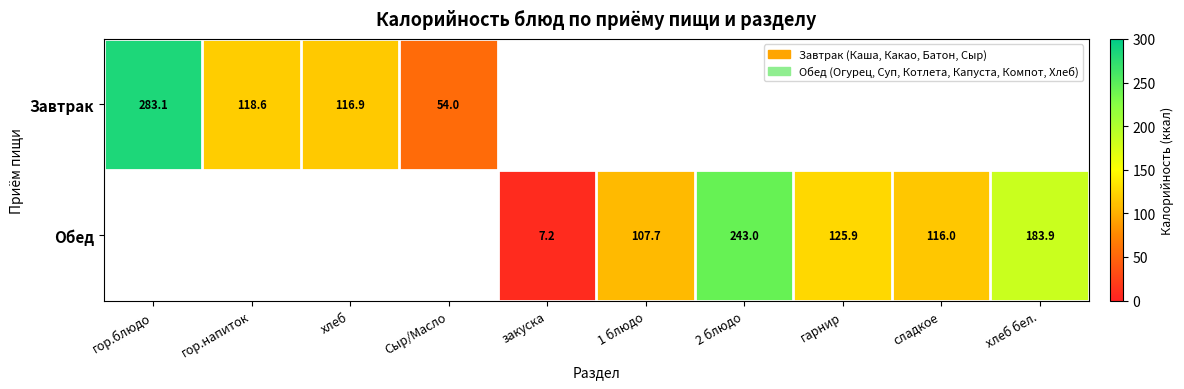

How many values in Завтрак are above zero?

4